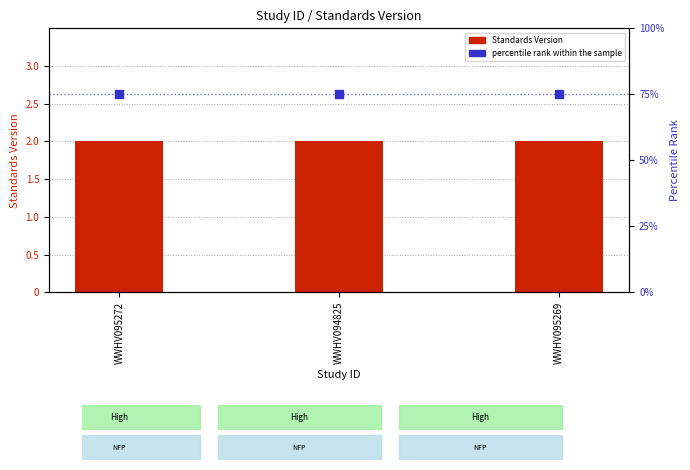

What is the total value across all series at WWHV095269?

77